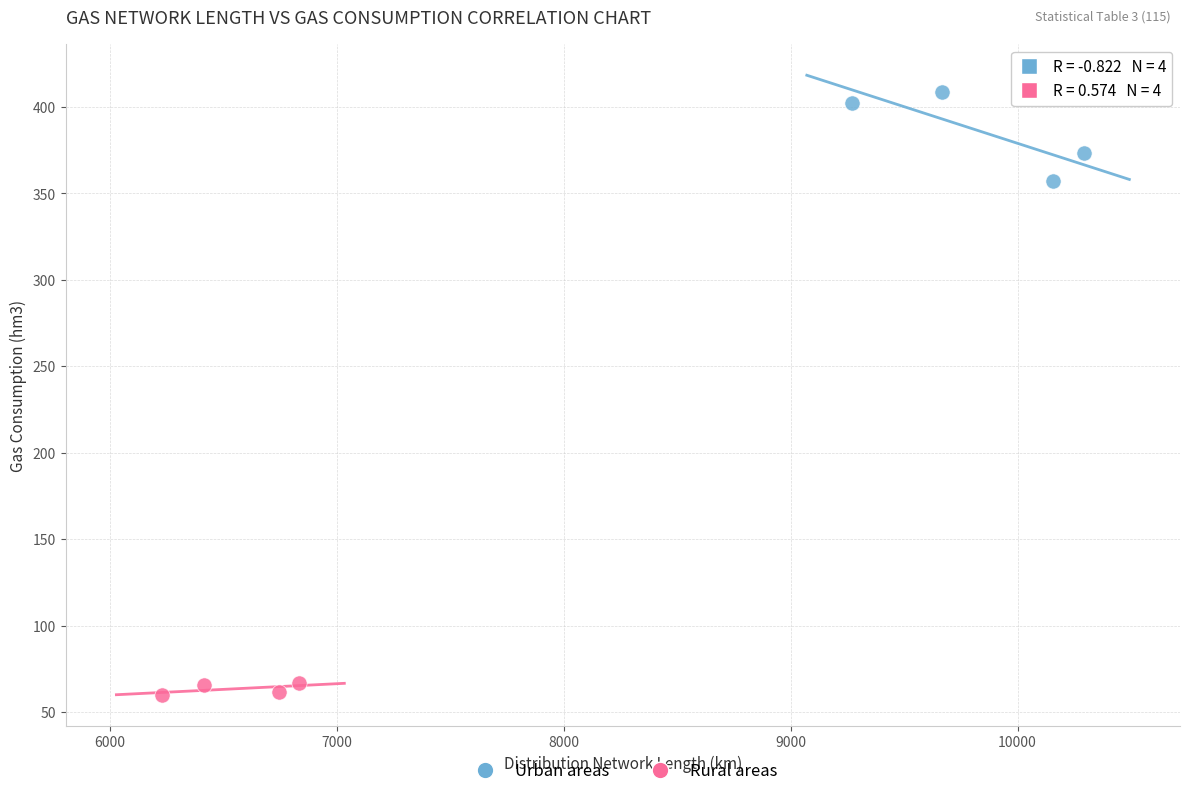

Which series contains the highest Y value?

Urban areas